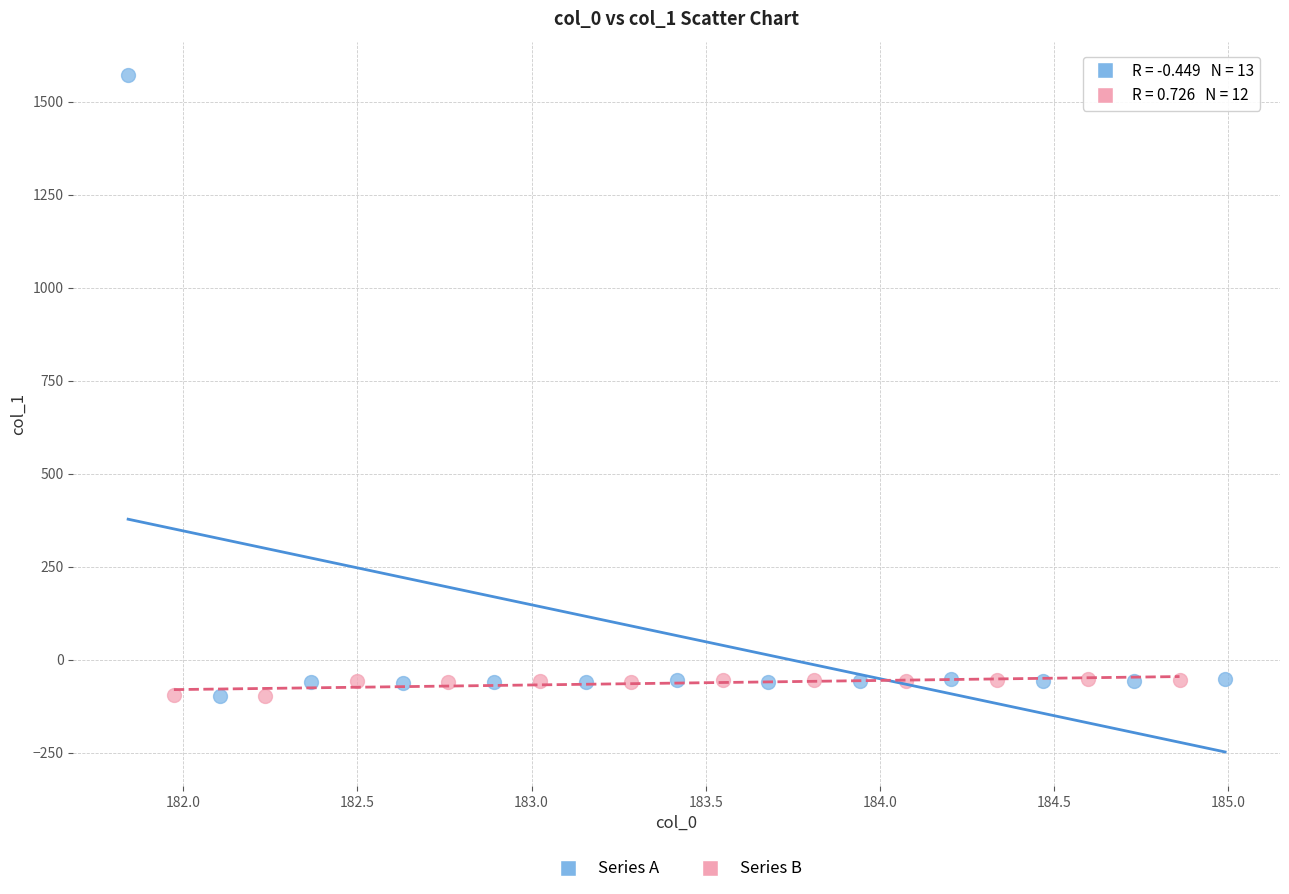

Which series reaches the maximum Y coordinate?

Series A